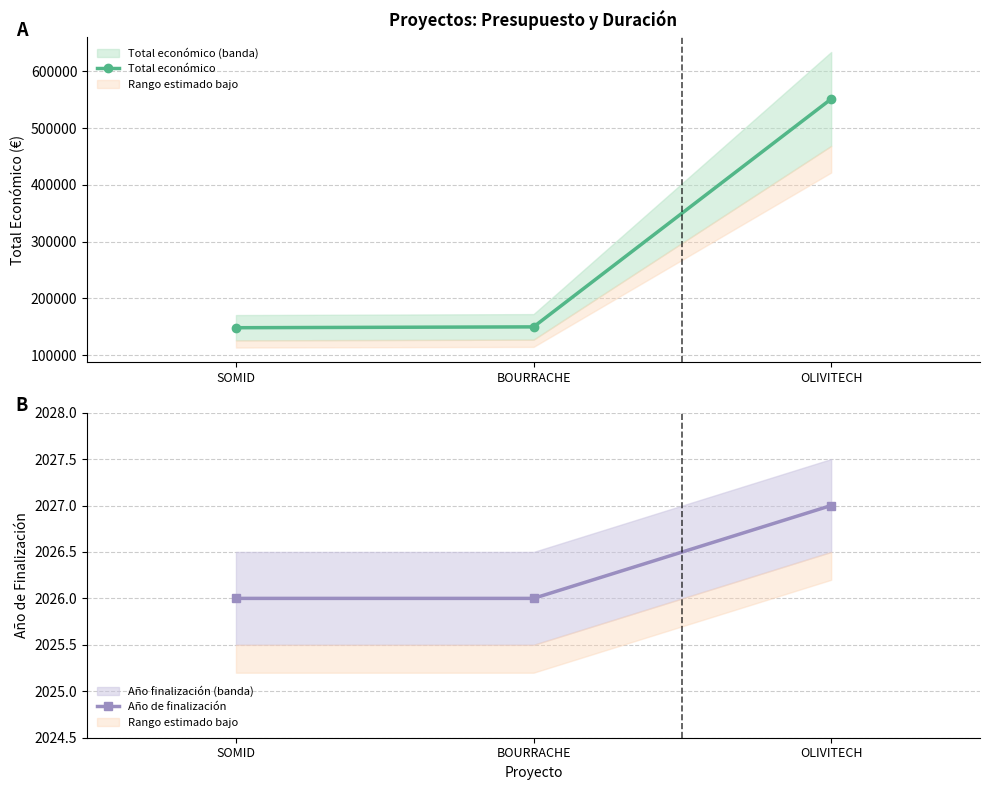

At how many categories does at least one series exceed 188106?

1